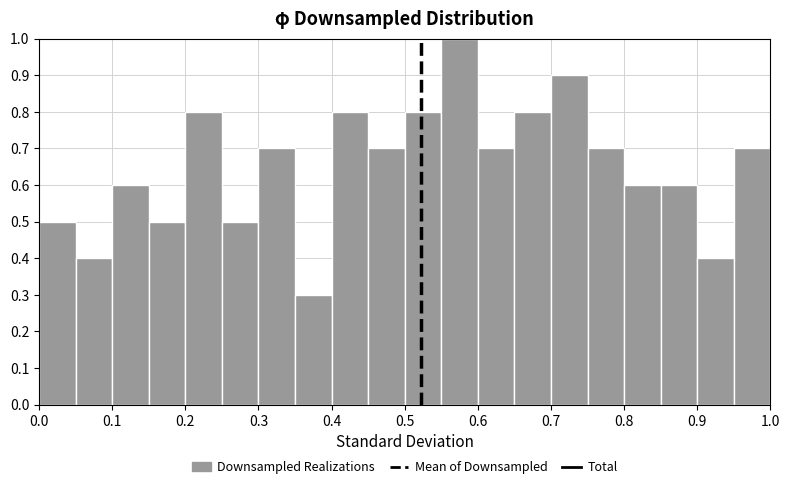

Which range on the x-axis has the tallest bar?

0.55 to 0.60